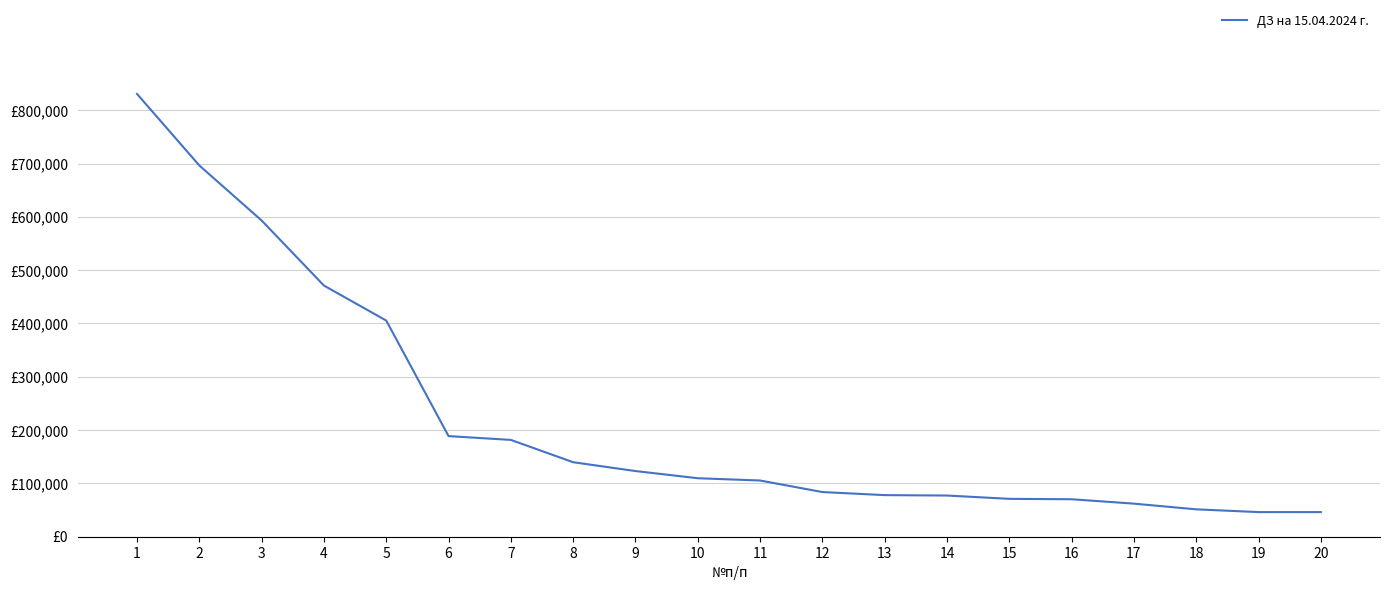

Reading left to right, extract all data points from this chart.

1=830590.6	2=696412.5	3=593185.3	4=471139.2	5=405472.7	6=188758.0	7=181608.8	8=139763.3	9=123195.2	10=109714.2	11=105450.8	12=83805.5	13=78044.4	14=77278.3	15=71053.9	16=70287.8	17=62069.4	18=51375.2	19=46204.2	20=46169.5